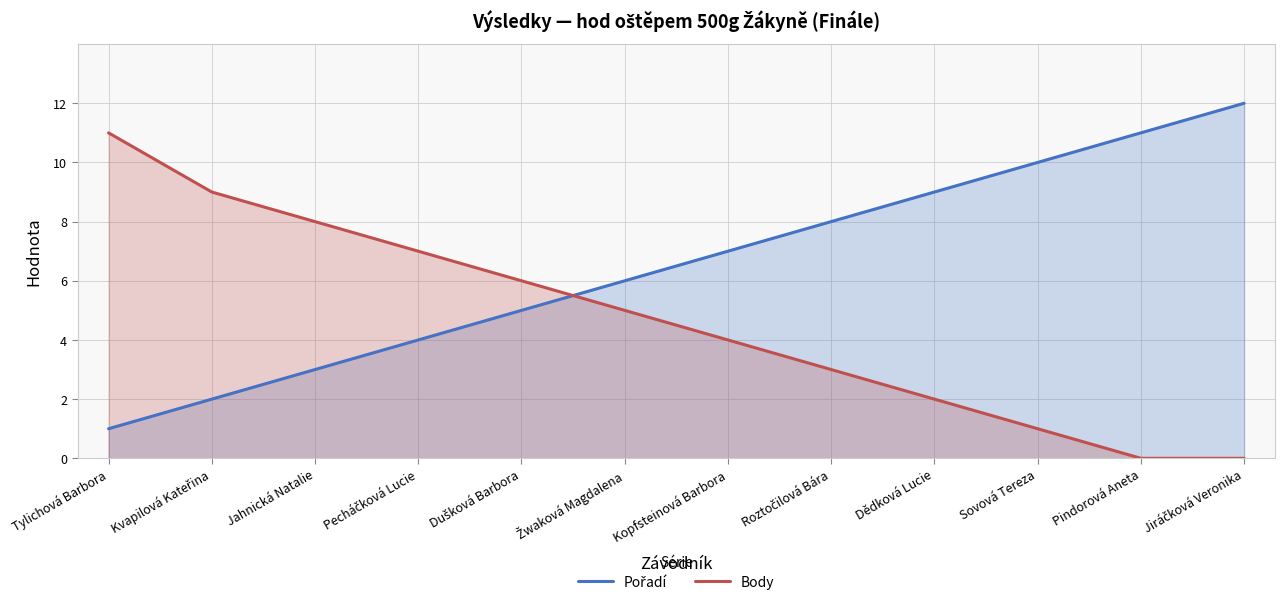

At which label is Pořadí closest to 6?

Žwaková Magdalena